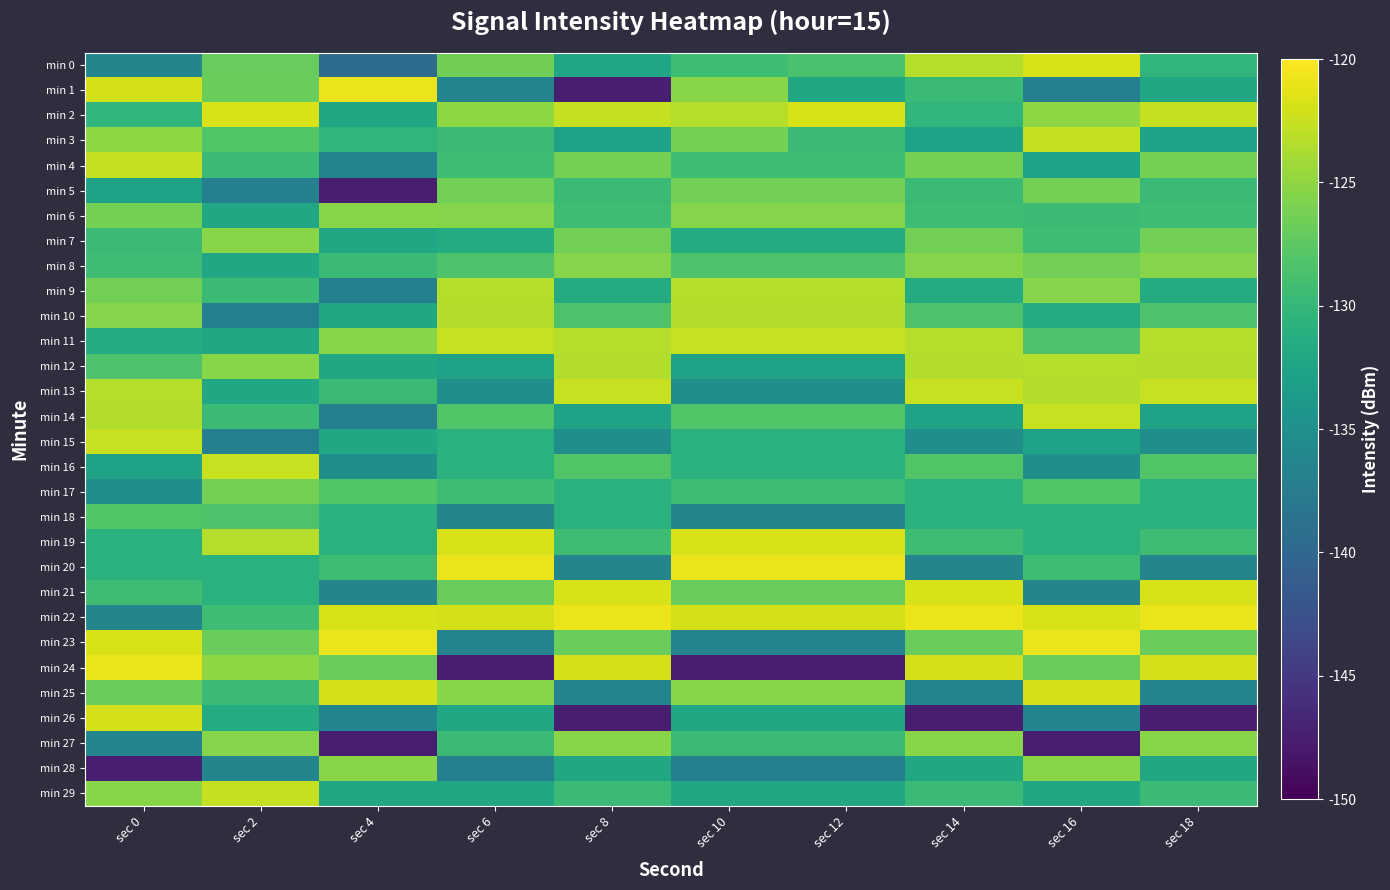

What is the difference between the highest and lowest values at sec 2?

15.2